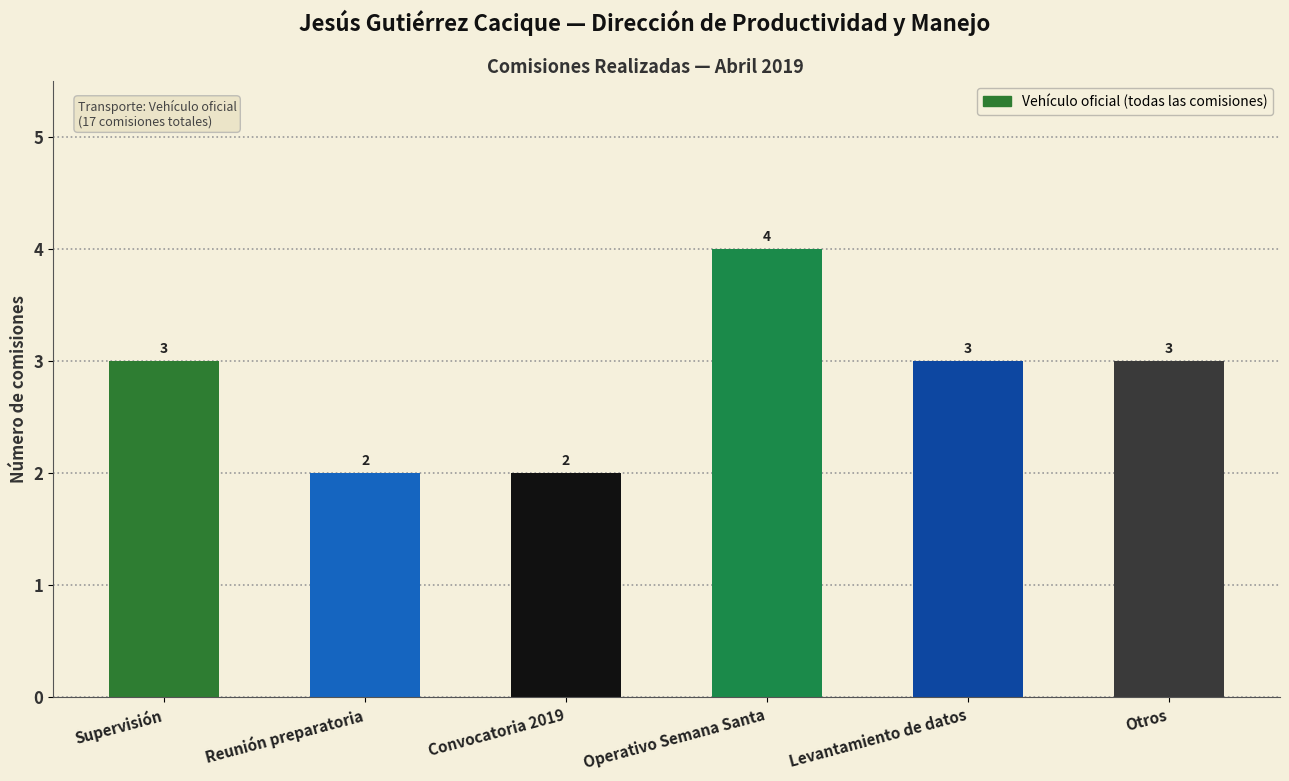

Reading left to right, transcribe all the data shown in this chart.

3	2	2	4	3	3